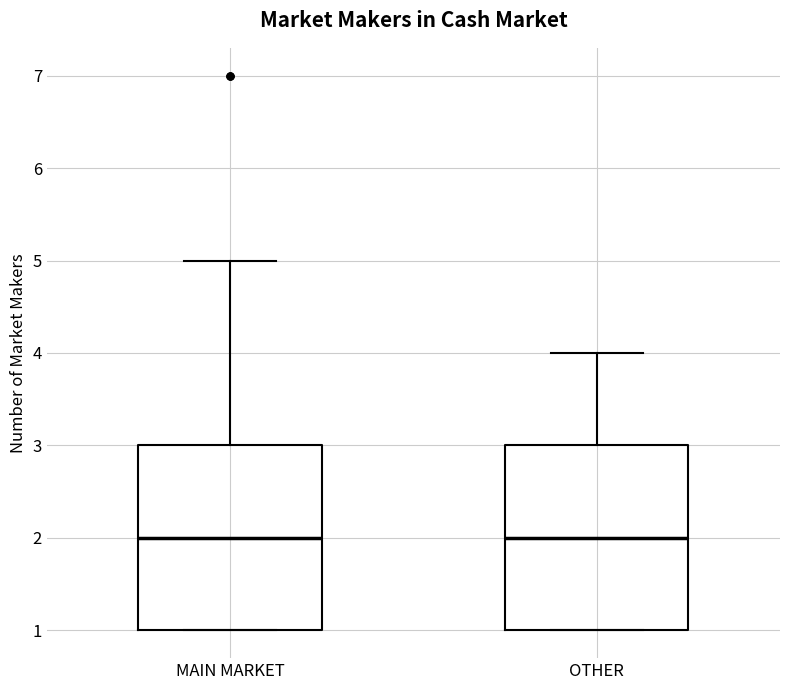

Where does the upper whisker of the box for MAIN MARKET end on the y-axis? The values are not printed on the chart, so give them approximately, as read against the axis.

5